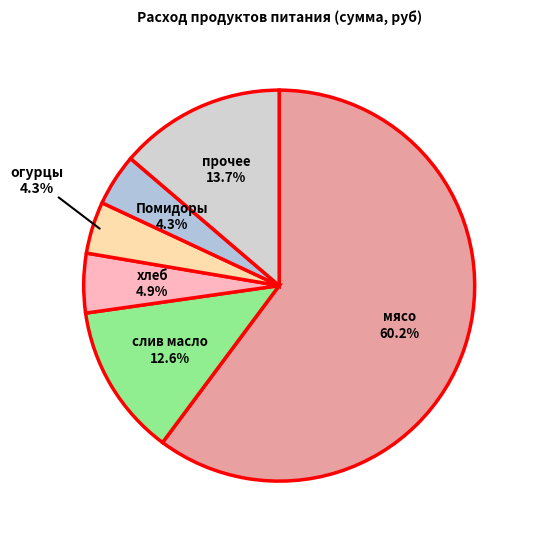

To the nearest percent, what is the difference between the largest and smallest slice percentages?

56%